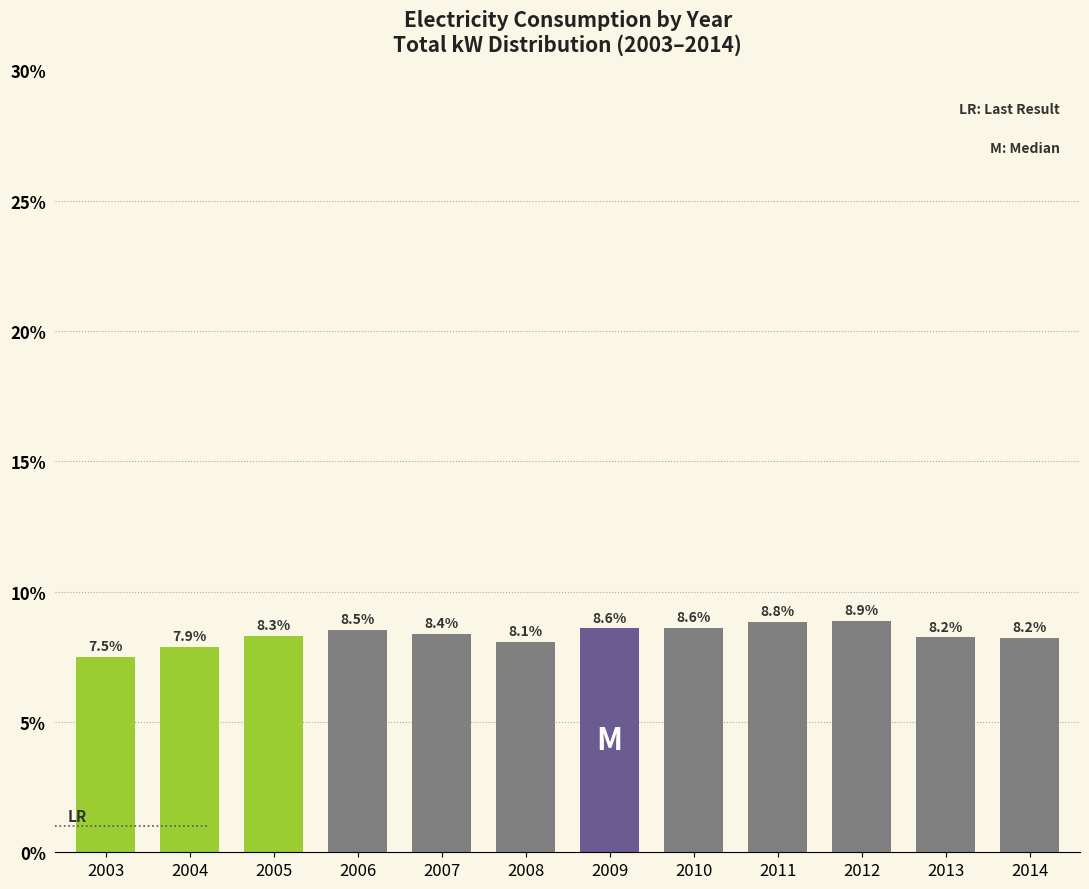

Reading right to left, what are all the values shown in this chart?

2014=8.2	2013=8.2	2012=8.9	2011=8.8	2010=8.6	2009=8.6	2008=8.1	2007=8.4	2006=8.5	2005=8.3	2004=7.9	2003=7.5